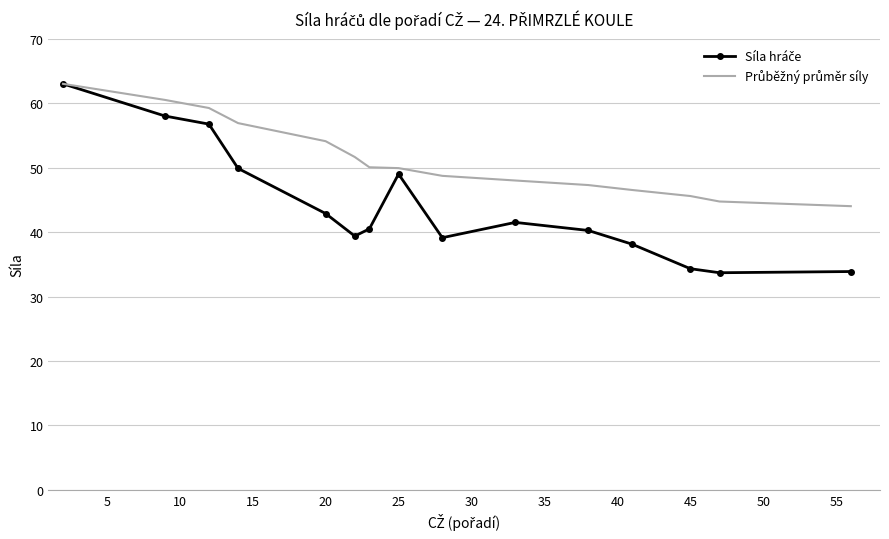

What is the greatest value displayed?

63.0